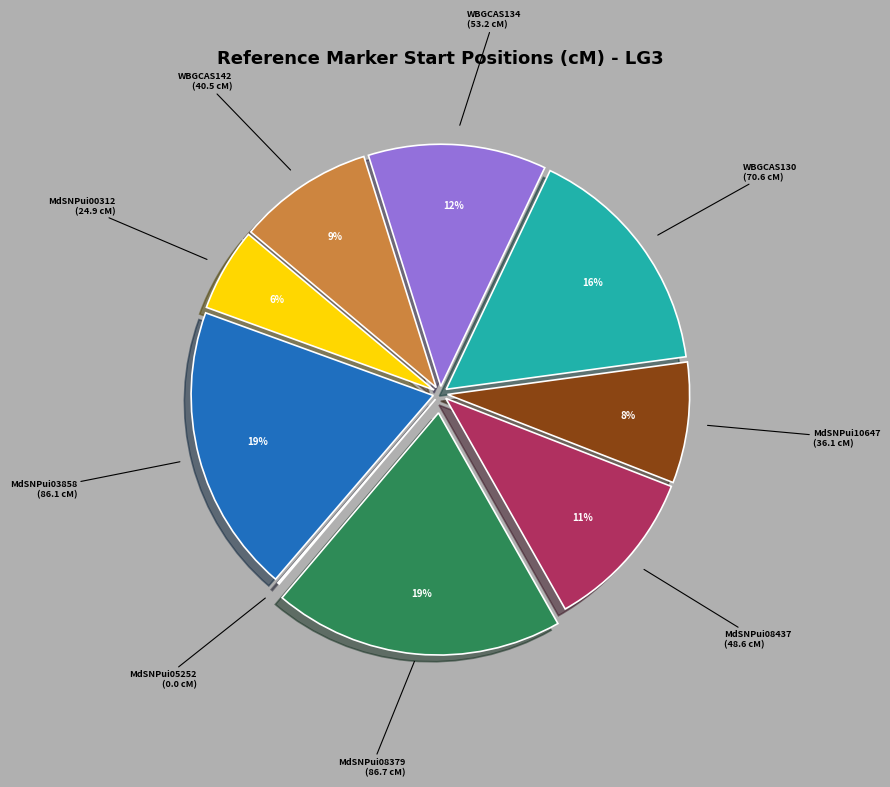

Between MdSNPui08437 (48.6 cM) and WBGCAS134 (53.2 cM), which is larger?

WBGCAS134 (53.2 cM)